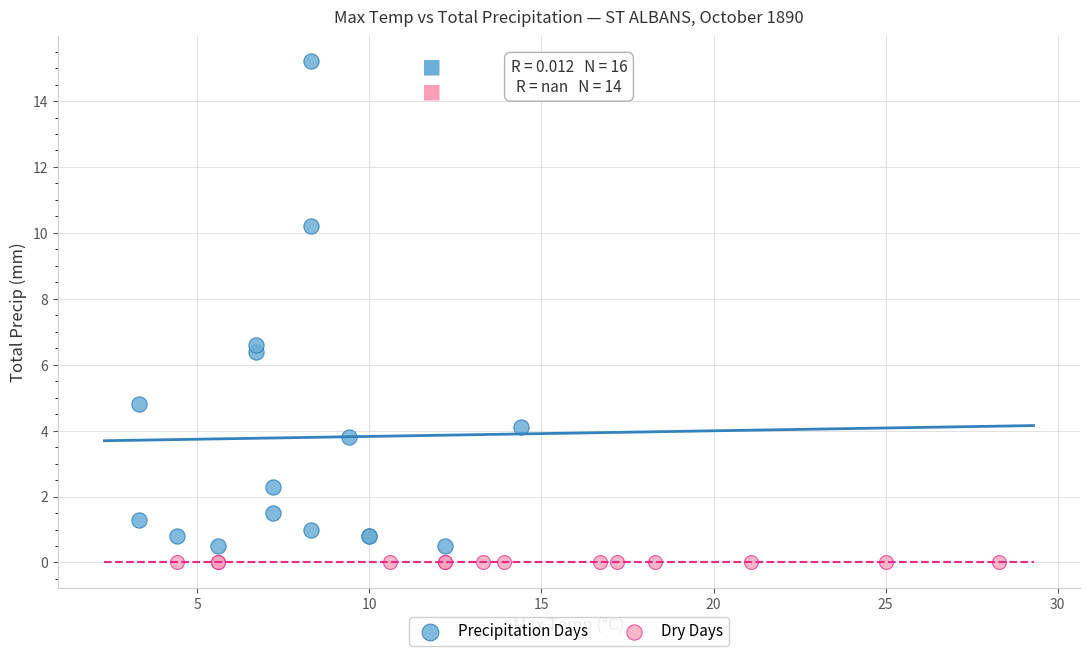

What are all the series names shown in the legend?

Precipitation Days, Dry Days